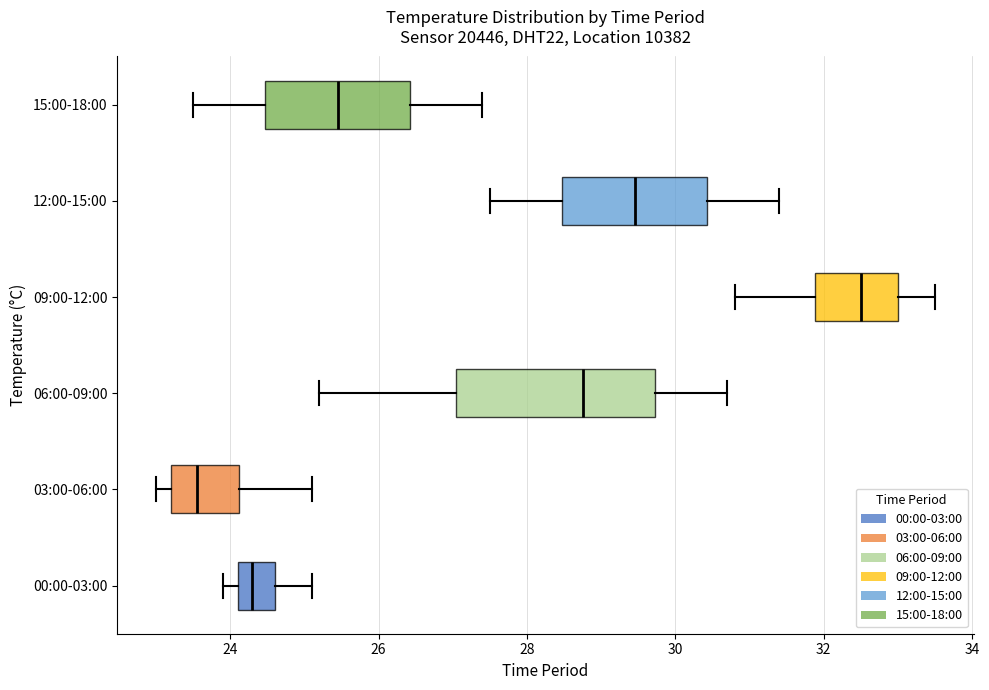

Reading bottom to top, read every box against the x-axis: the position of its median line, the range the box covers, and the ends of its whiskers. The values are not printed on the chart, so give them approximately, as read against the axis.

00:00-03:00: median 24.4, box 24.2 to 24.6, whiskers 24.0 to 25.2
03:00-06:00: median 23.6, box 23.2 to 24.2, whiskers 23.0 to 25.2
06:00-09:00: median 28.8, box 27.0 to 29.8, whiskers 25.2 to 30.8
09:00-12:00: median 32.6, box 31.8 to 33.0, whiskers 30.8 to 33.6
12:00-15:00: median 29.4, box 28.4 to 30.4, whiskers 27.6 to 31.4
15:00-18:00: median 25.4, box 24.4 to 26.4, whiskers 23.6 to 27.4